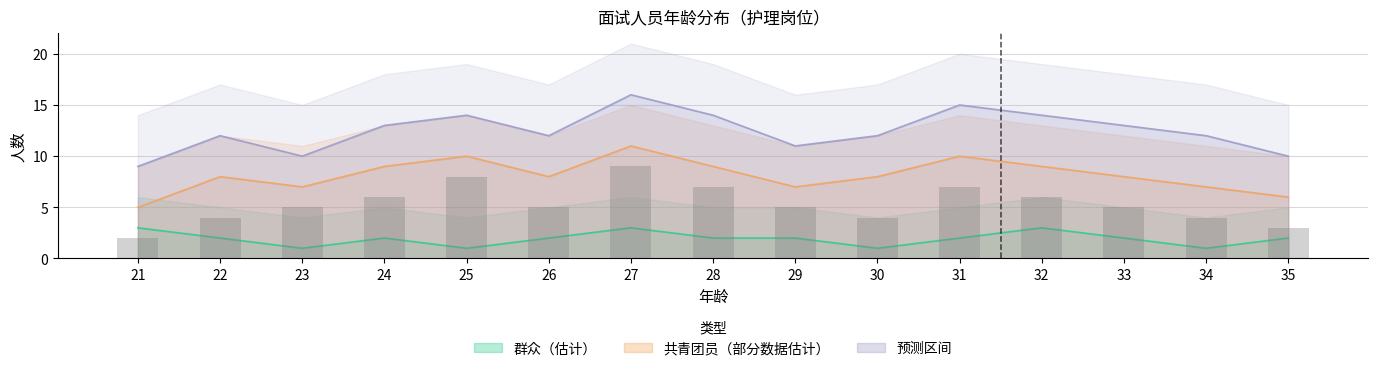

How many distinct data groups are displayed?

3